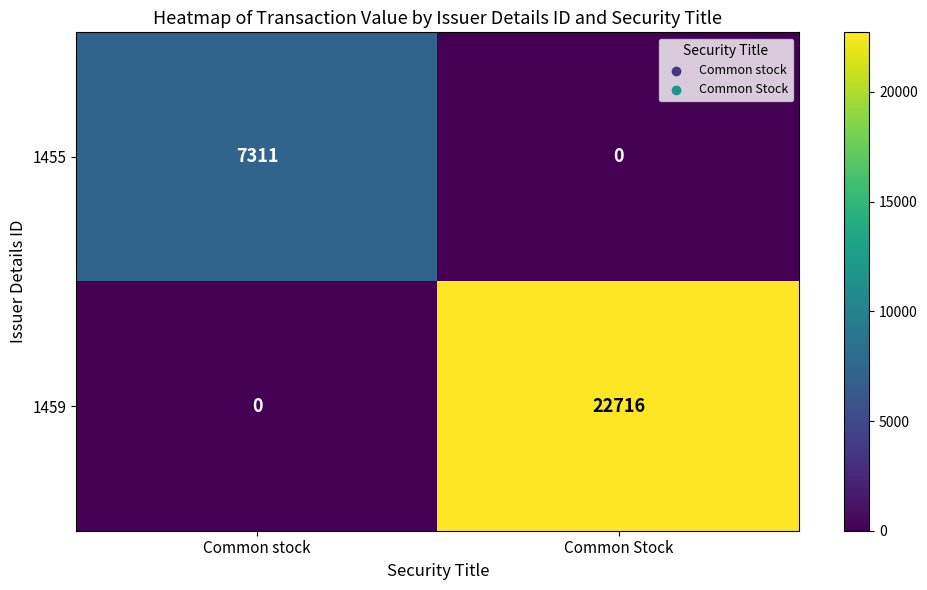

Count the number of categories in the chart.

2